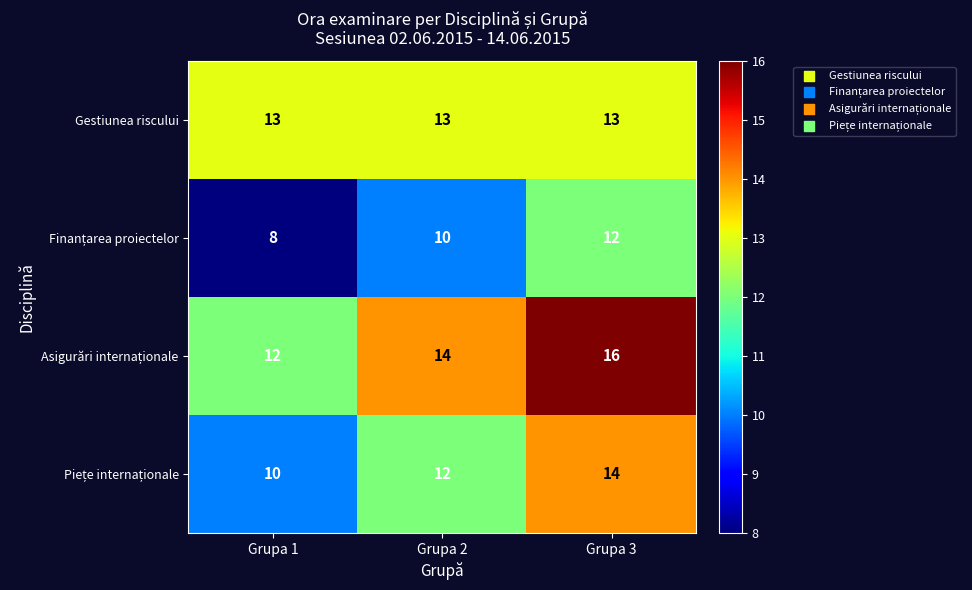

The Gestiunea riscului series shows 8 at Grupa 3. True or false?

False